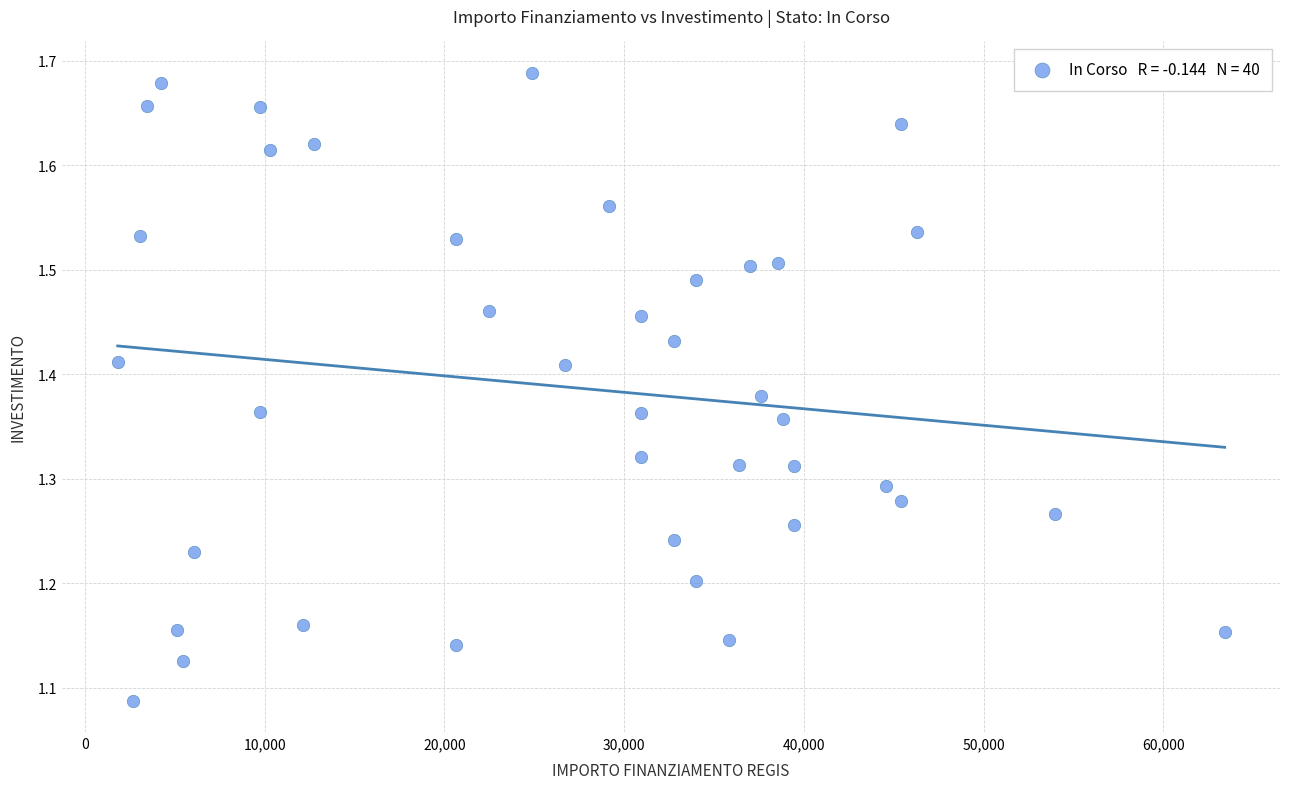

What is the range of X values (max minus min)?

61597.0